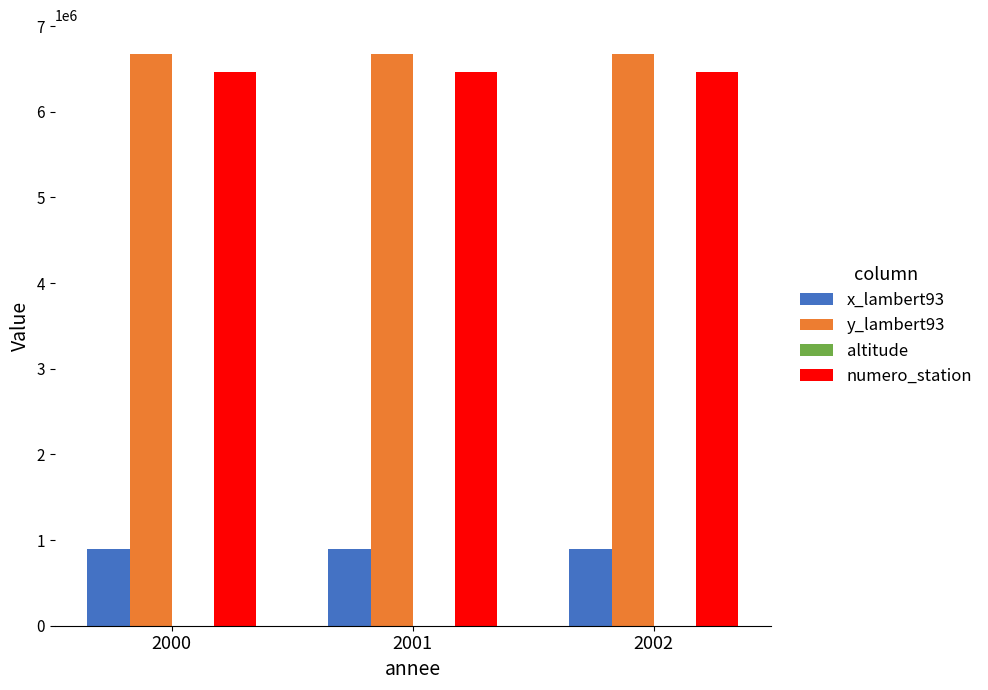

What is the sum of the numero_station values at 2000 and 2001?

12928260